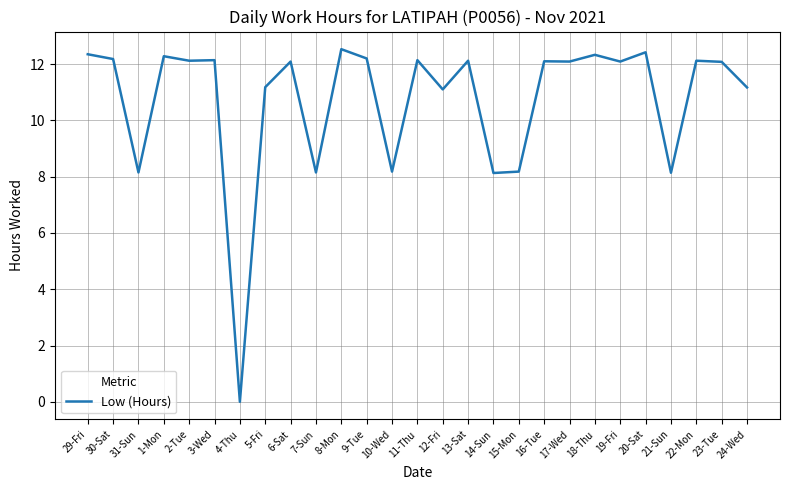

At which category does the data reach its first local valley?

31-Sun